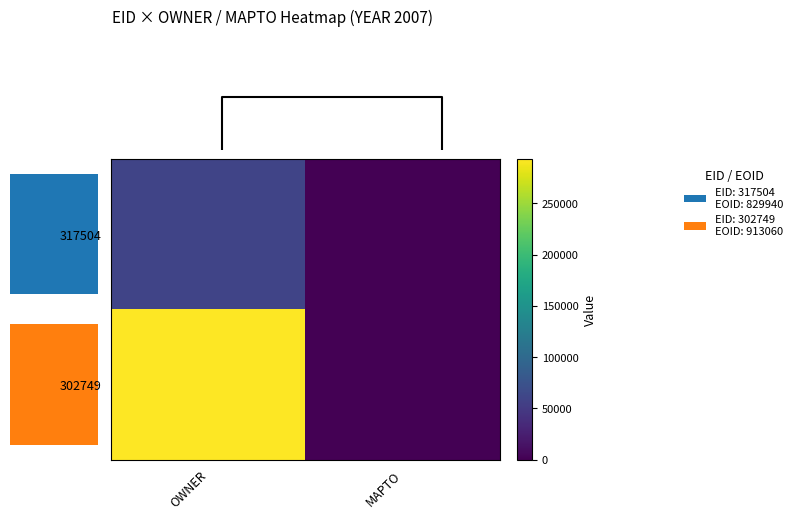

Is the value of 302749 at OWNER greater than the value of 317504 at MAPTO?

Yes